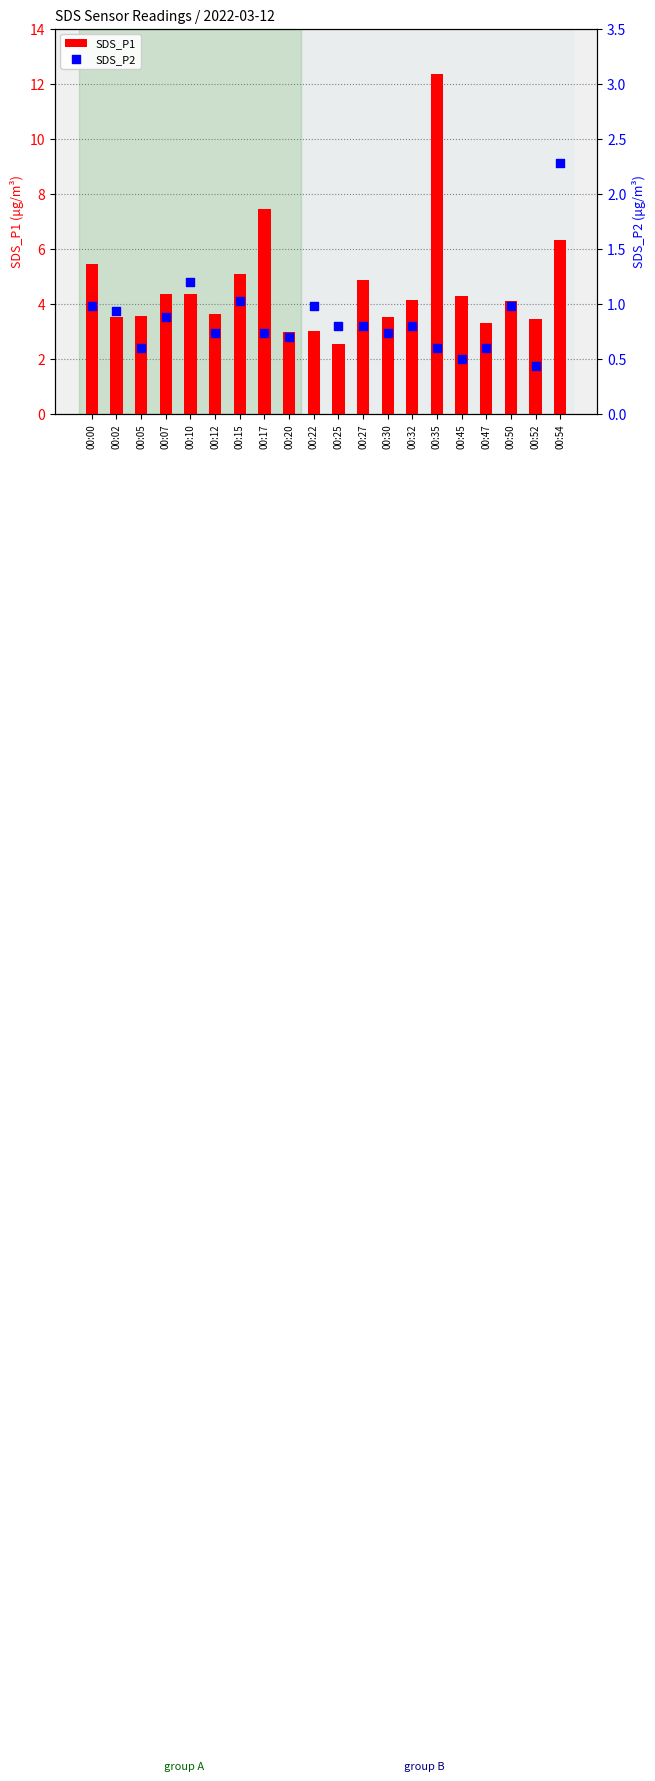

At which category is the sum across all series the highest?

00:35